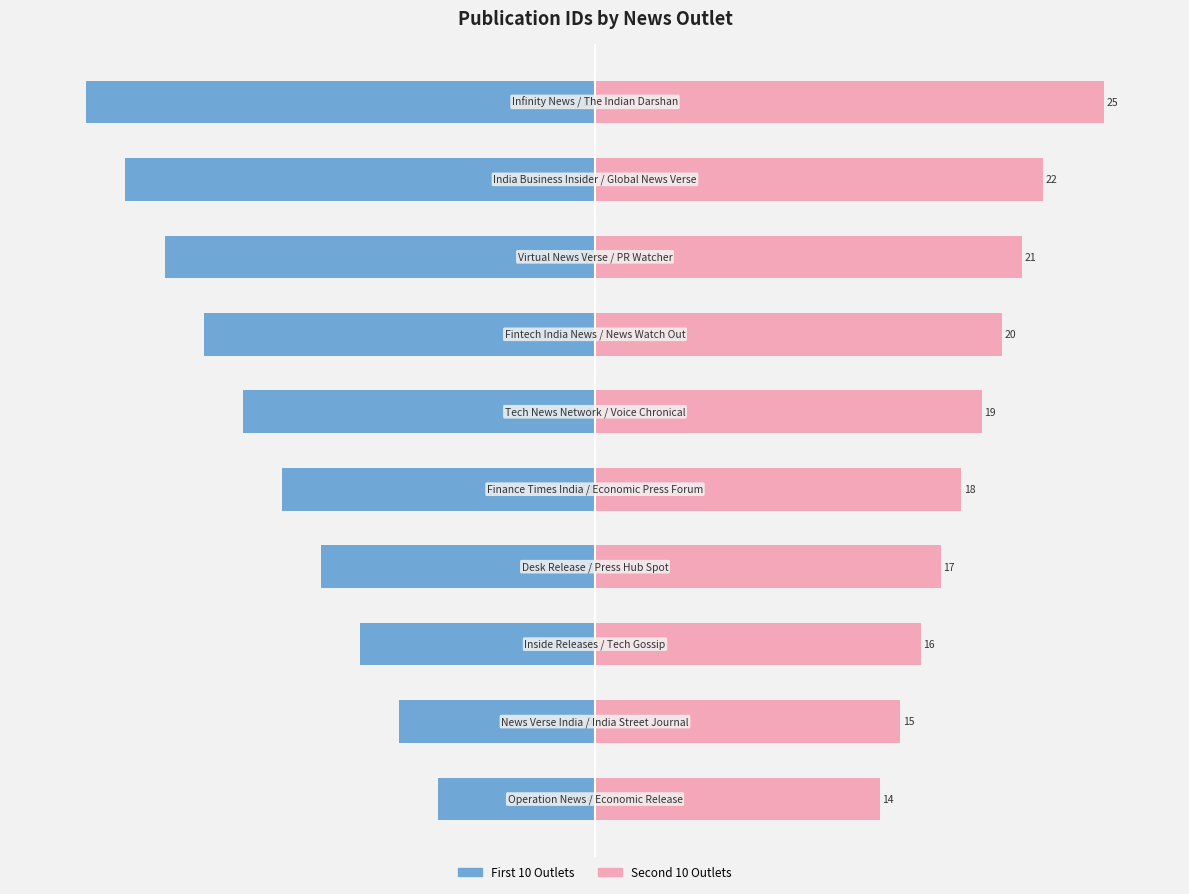

How many bars are there in each group?

2